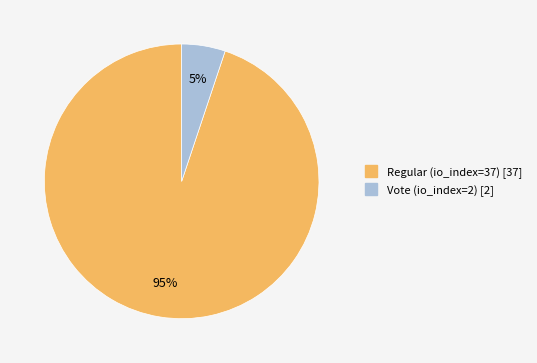

Is it true that Vote (io_index=2) is 1% of the pie?

False